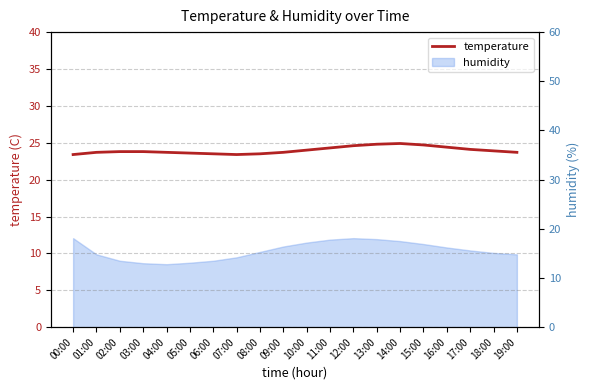

Rank the categories by value from highest to lowest.

14:00, 13:00, 15:00, 12:00, 16:00, 11:00, 17:00, 10:00, 18:00, 02:00, 03:00, 01:00, 04:00, 09:00, 19:00, 05:00, 06:00, 08:00, 00:00, 07:00